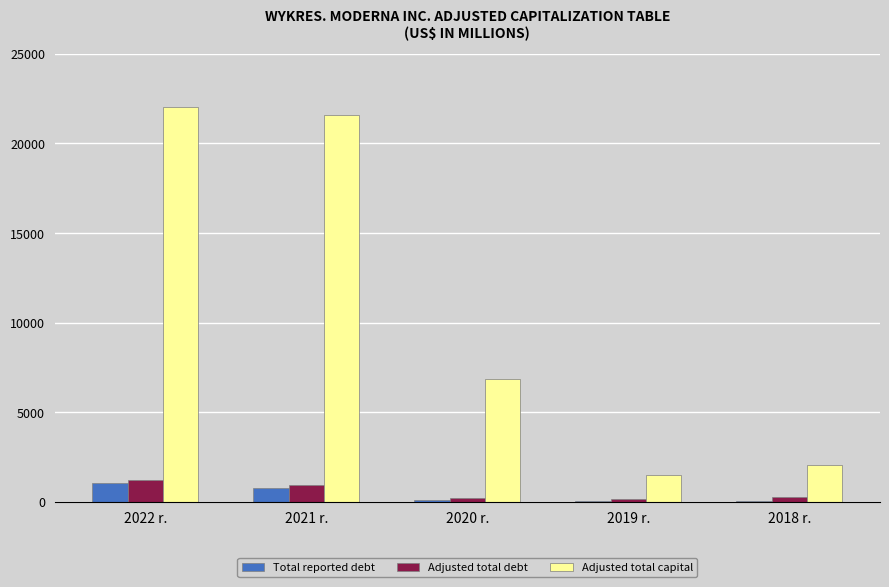

The Adjusted total capital series shows 2060 at 2018 r.. True or false?

True